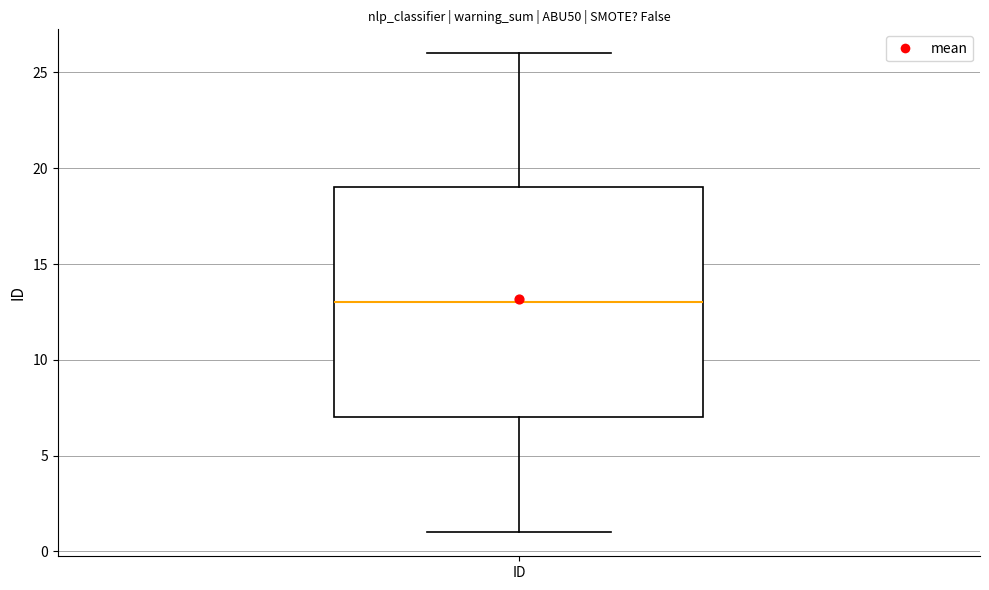

Transcribe this box plot: give where the median line is, the range the box spans, and where the two whiskers end, as read against the y-axis. The values are not printed on the chart, so give them approximately, as read against the axis.

median 13, box 7 to 19, whiskers 1 to 26